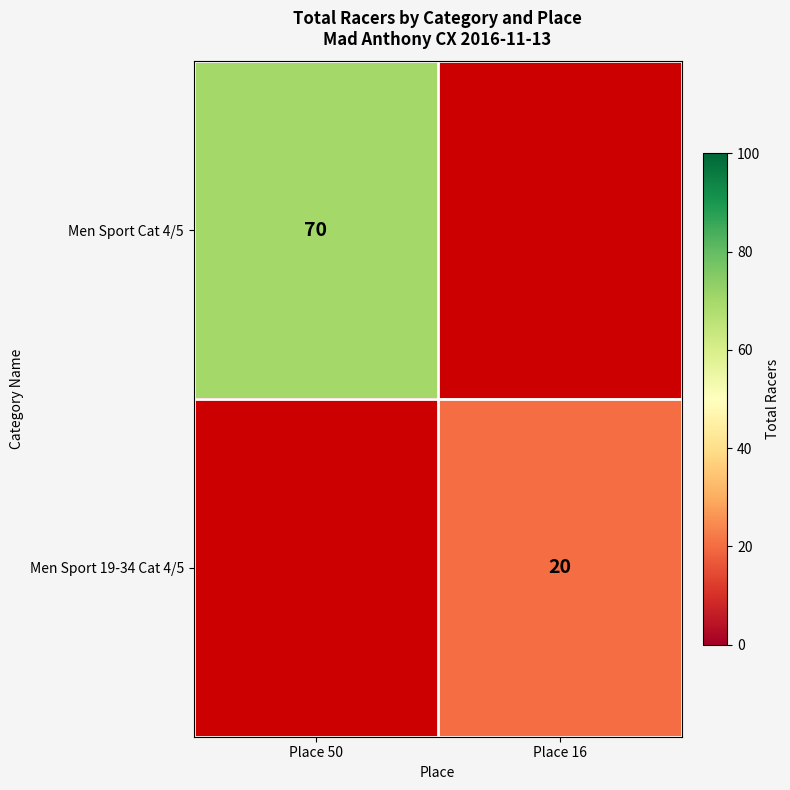

Count the number of data series in this chart.

2